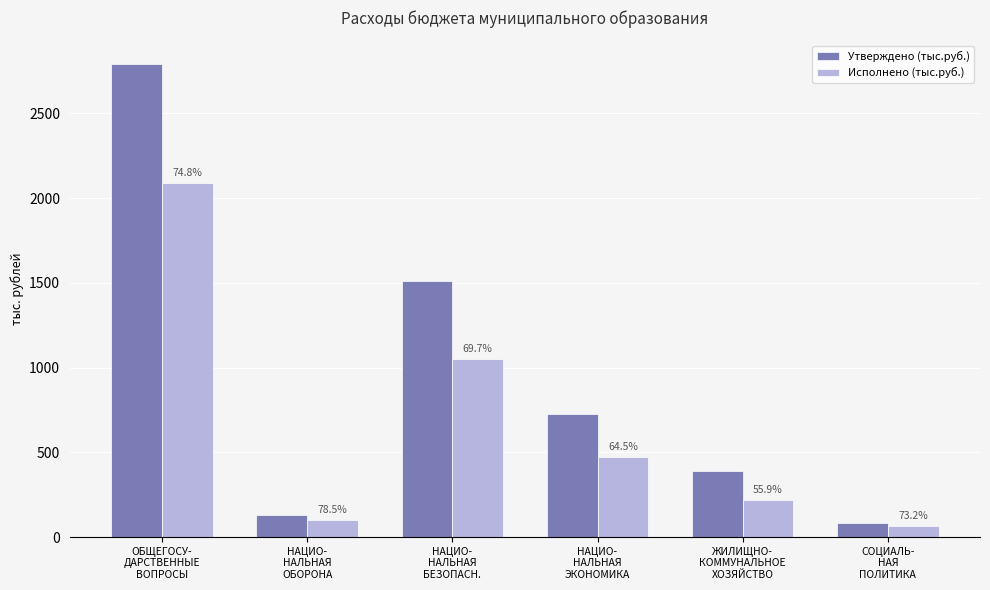

What are all the series names shown in the legend?

Утверждено (тыс.руб.), Исполнено (тыс.руб.)